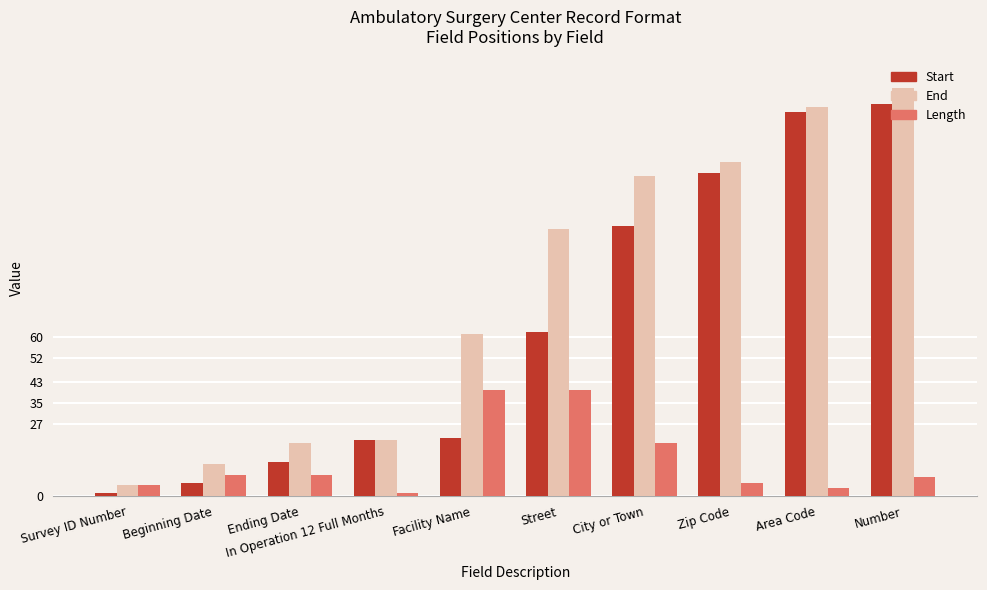

Which series has the largest total across all categories?

End